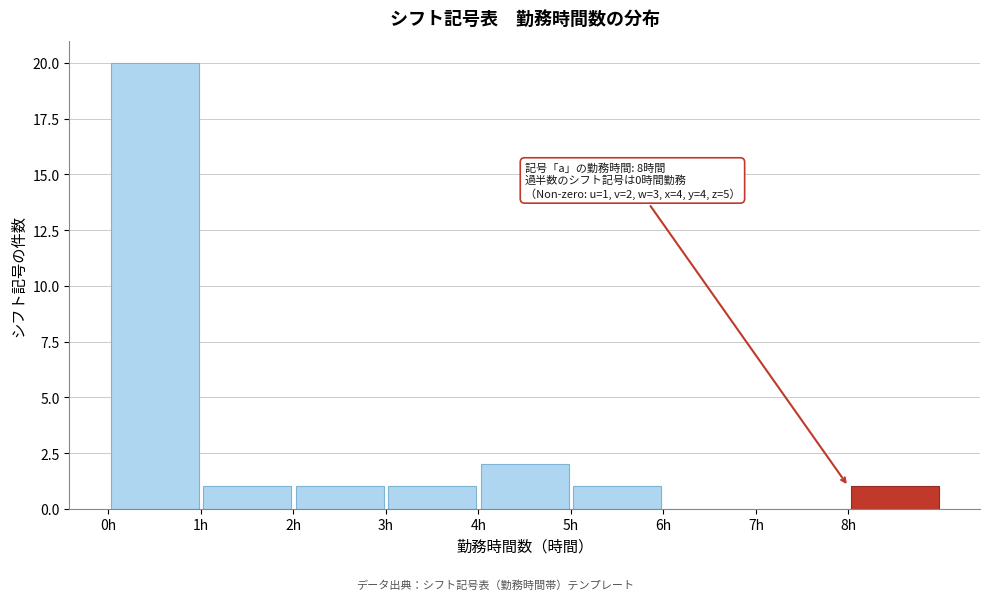

Over which range of the x-axis is the bar tallest?

0 to 1